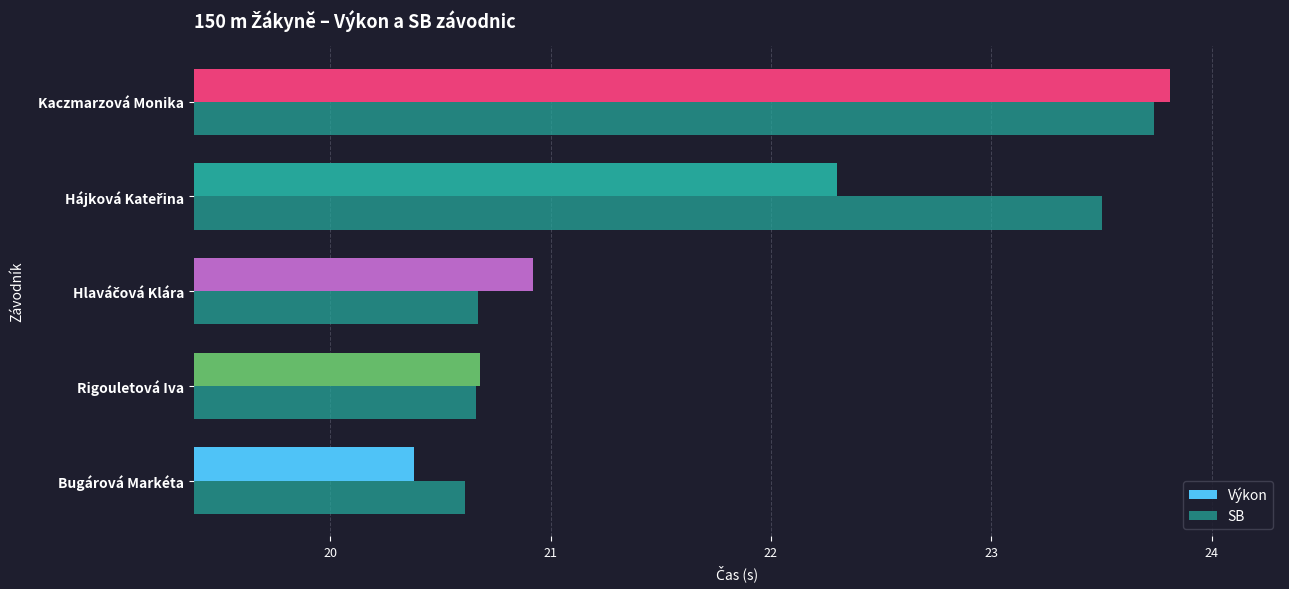

What is the value of the SB bar at the 4th from the left?

23.5